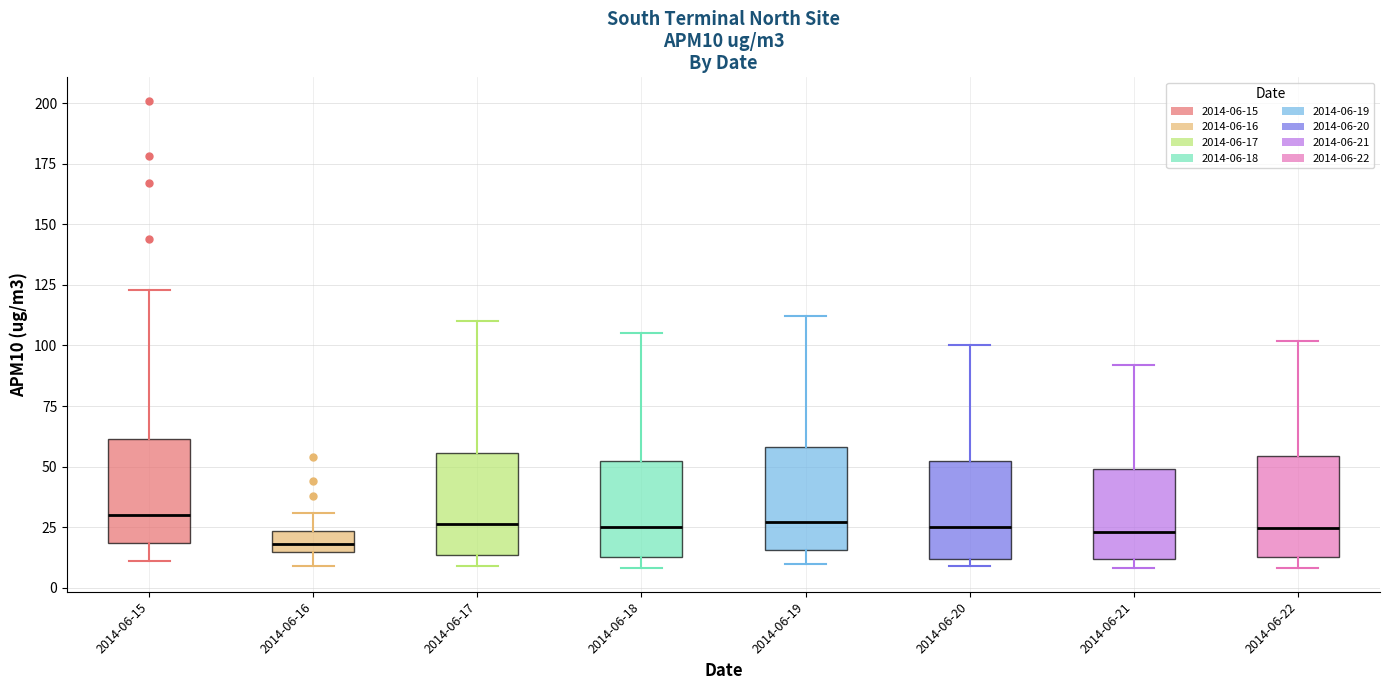

Where does the lower whisker of the box for 2014-06-19 end on the y-axis? The values are not printed on the chart, so give them approximately, as read against the axis.

10